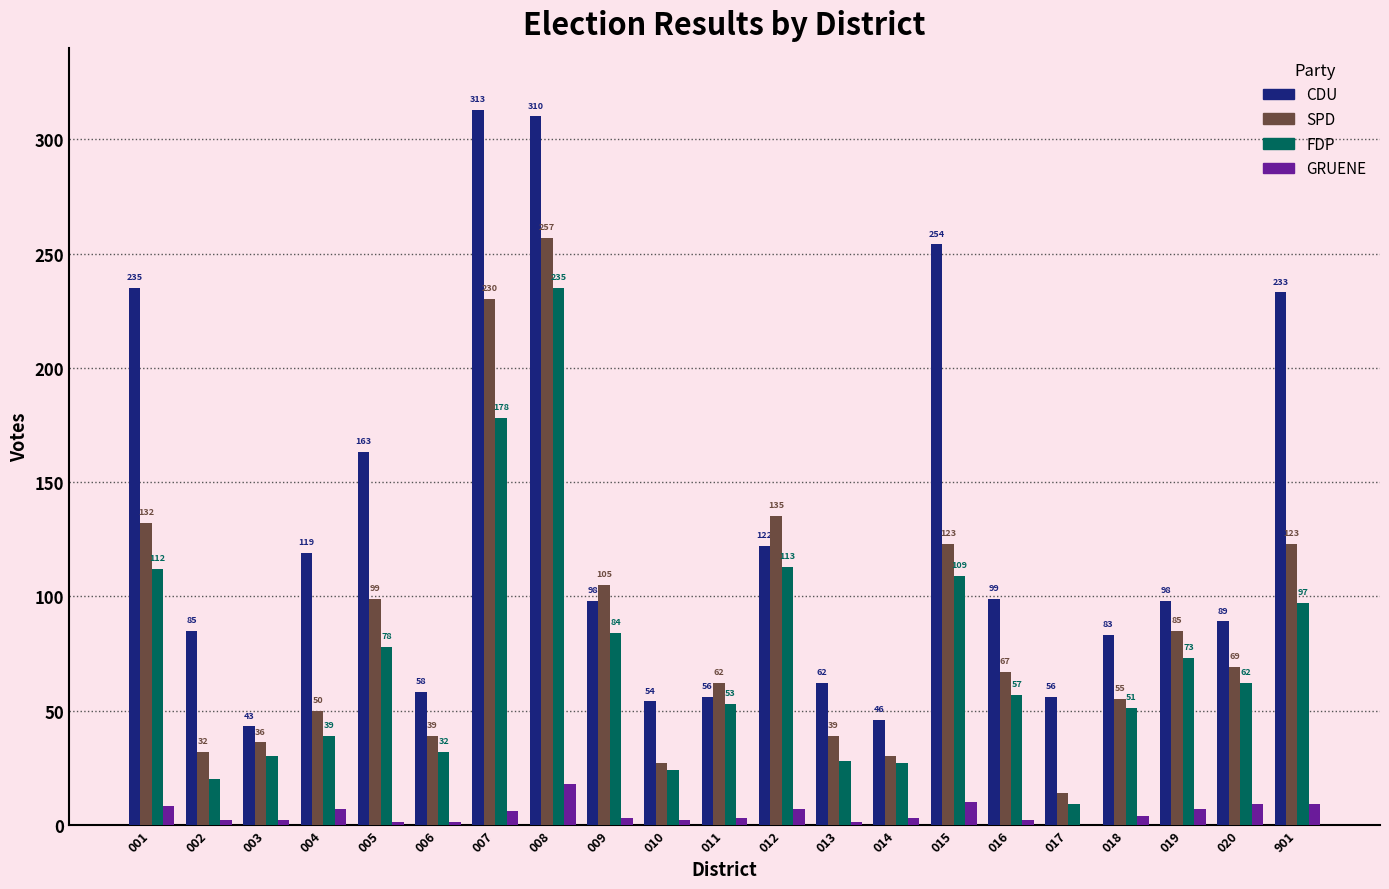

Reading left to right, transcribe all the data shown in this chart.

CDU: 001=235	002=85	003=43	004=119	005=163	006=58	007=313	008=310	009=98	010=54	011=56	012=122	013=62	014=46	015=254	016=99	017=56	018=83	019=98	020=89	901=233
SPD: 001=132	002=32	003=36	004=50	005=99	006=39	007=230	008=257	009=105	010=27	011=62	012=135	013=39	014=30	015=123	016=67	017=14	018=55	019=85	020=69	901=123
FDP: 001=112	002=20	003=30	004=39	005=78	006=32	007=178	008=235	009=84	010=24	011=53	012=113	013=28	014=27	015=109	016=57	017=9	018=51	019=73	020=62	901=97
GRUENE: 001=8	002=2	003=2	004=7	005=1	006=1	007=6	008=18	009=3	010=2	011=3	012=7	013=1	014=3	015=10	016=2	017=0	018=4	019=7	020=9	901=9